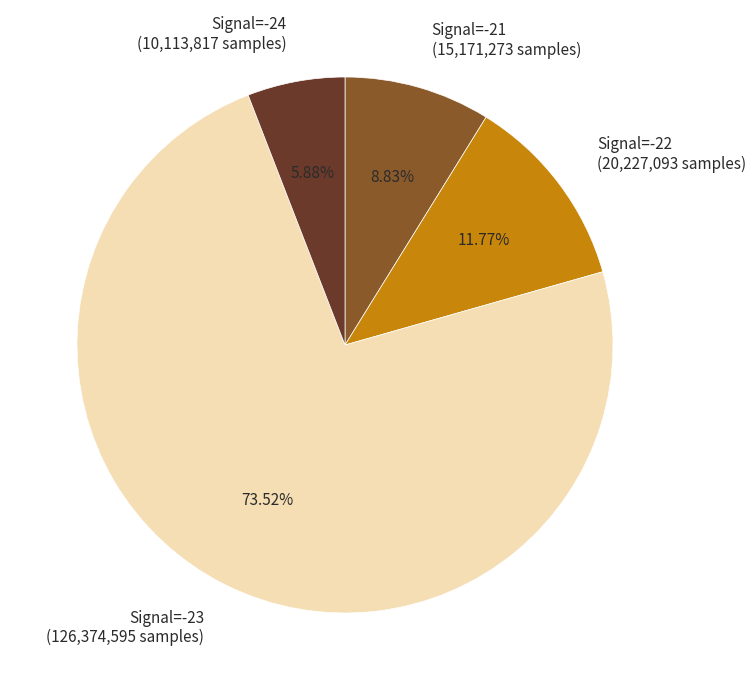

Which slice is the smallest?

Signal=-24 (10,113,817 samples)